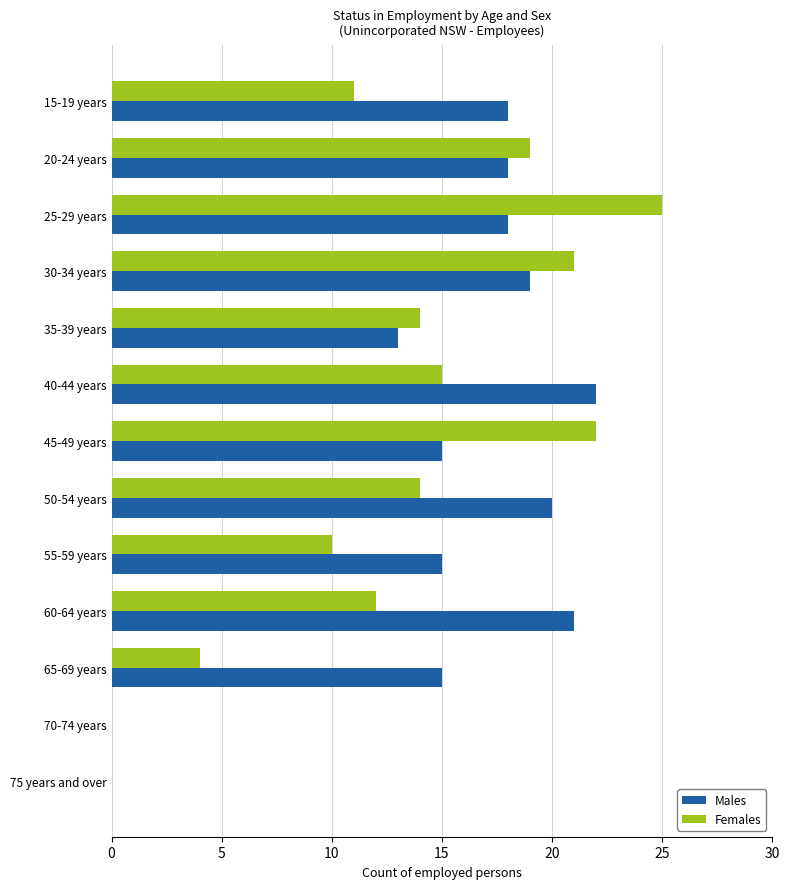

Which series has the largest total across all categories?

Males